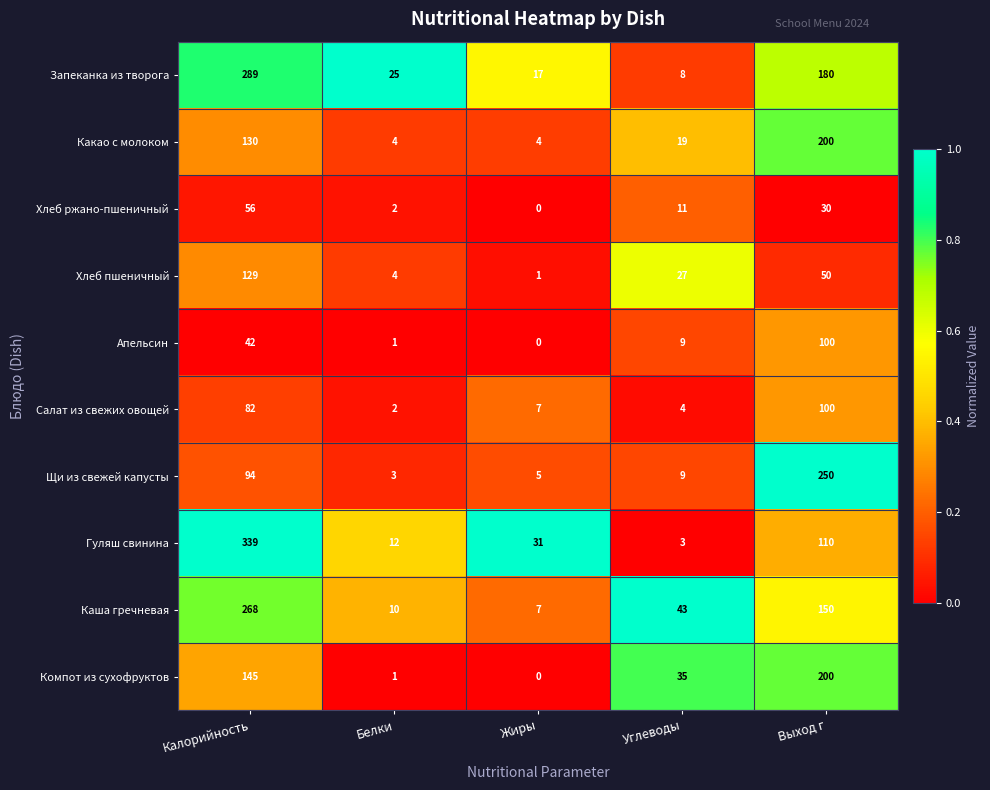

Which category has the highest value across all series?

Калорийность